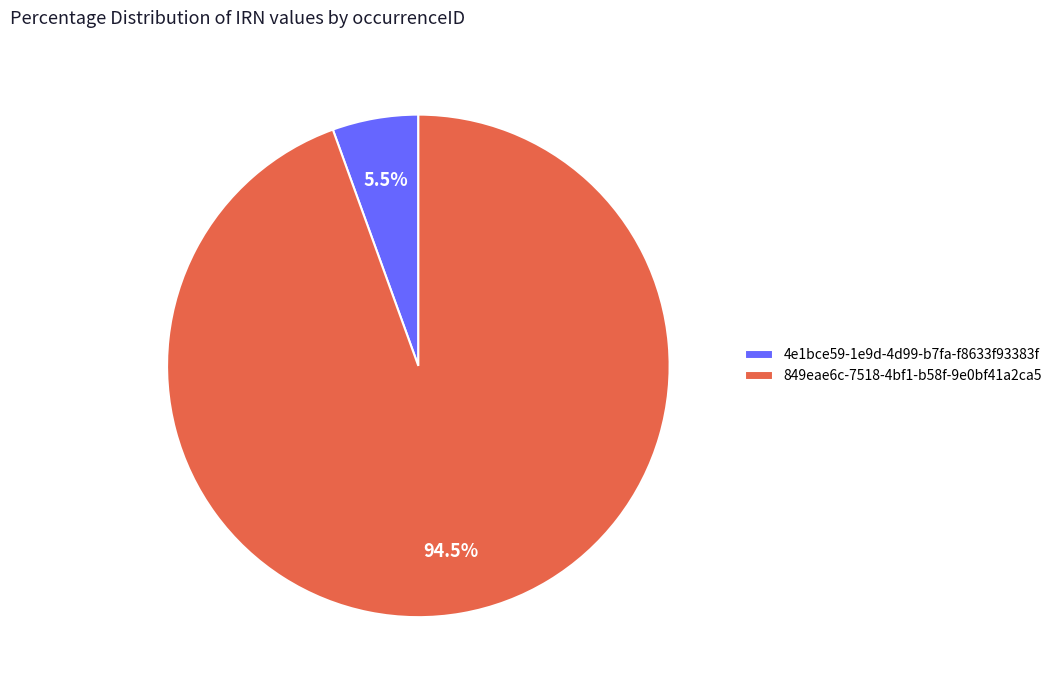

Rank the categories by value from highest to lowest.

849eae6c-7518-4bf1-b58f-9e0bf41a2ca5, 4e1bce59-1e9d-4d99-b7fa-f8633f93383f